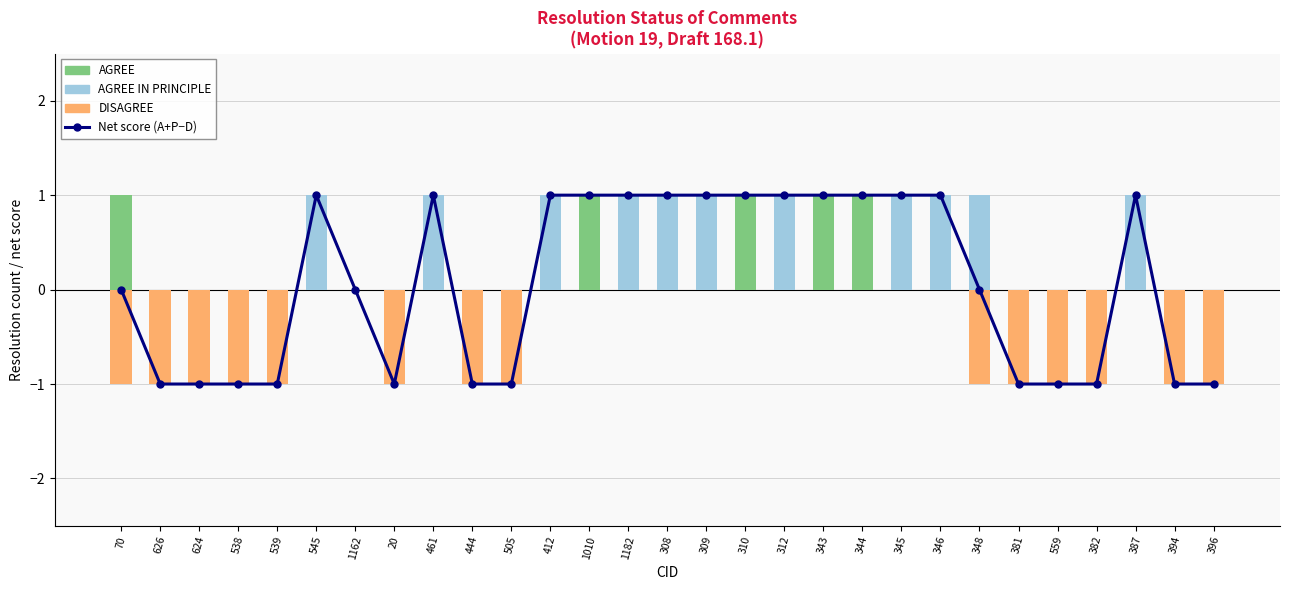

True or false: AGREE IN PRINCIPLE has a value of 0 at 381.

True